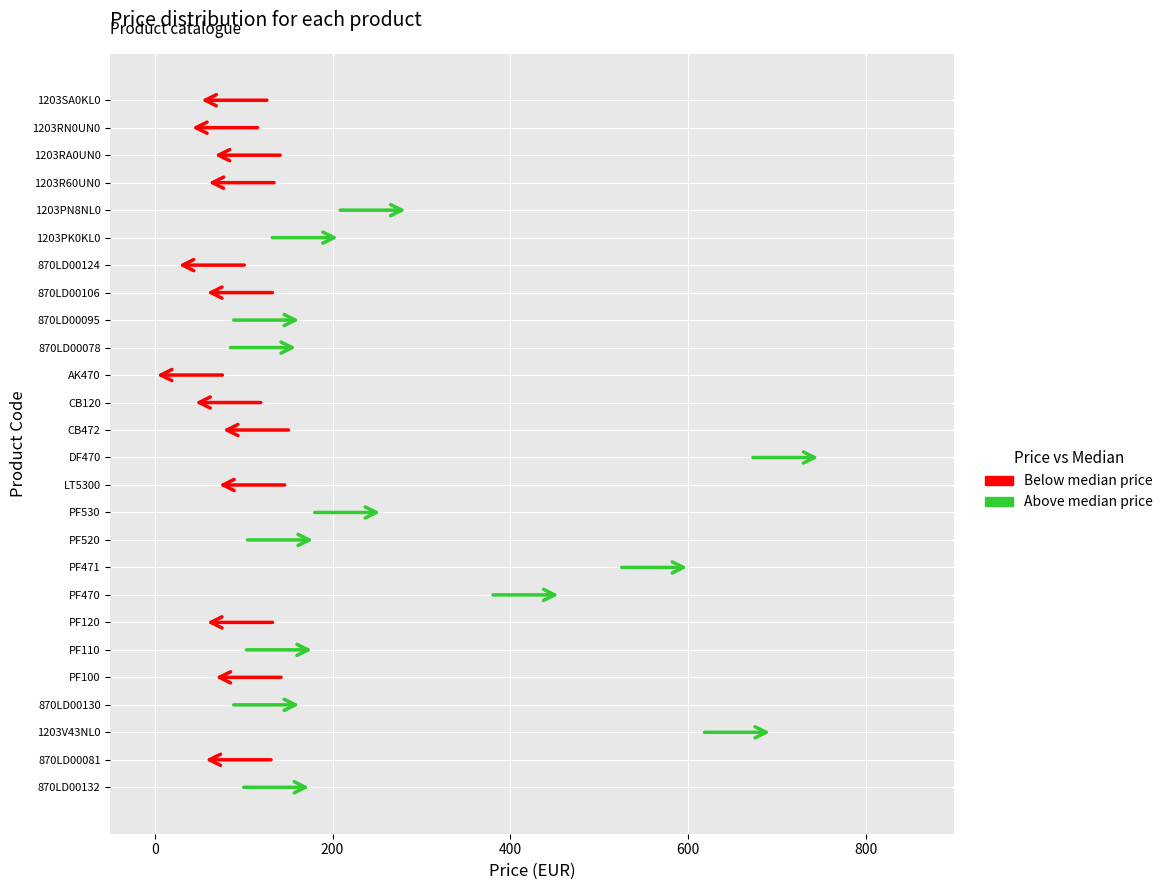

Reading left to right, extract all data points from this chart.

870LD00132=176.9	870LD00081=133.9	1203V43NL0=695.5	870LD00130=165.6	PF100=145.2	PF110=180.0	PF120=135.6	PF470=457.5	PF471=602.4	PF520=181.2	PF530=256.8	LT5300=149.2	DF470=750.0	CB472=153.6	CB120=122.4	AK470=79.2	870LD00078=162.0	870LD00095=165.6	870LD00106=135.6	870LD00124=103.8	1203PK0KL0=209.1	1203PN8NL0=285.4	1203R60UN0=137.4	1203RA0UN0=144.2	1203RN0UN0=118.8	1203SA0KL0=129.2